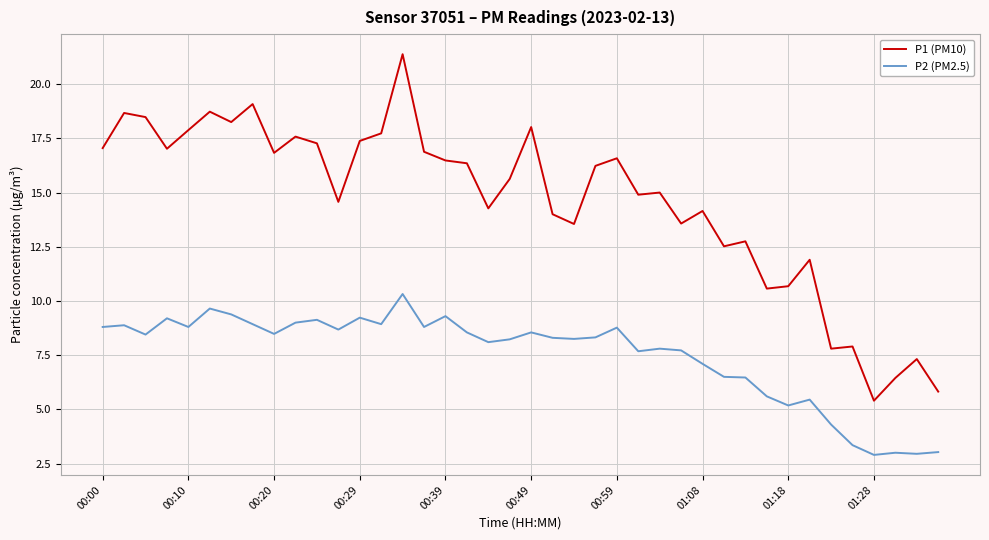

True or false: P2 (PM2.5) and P1 (PM10) cross at least once.

False